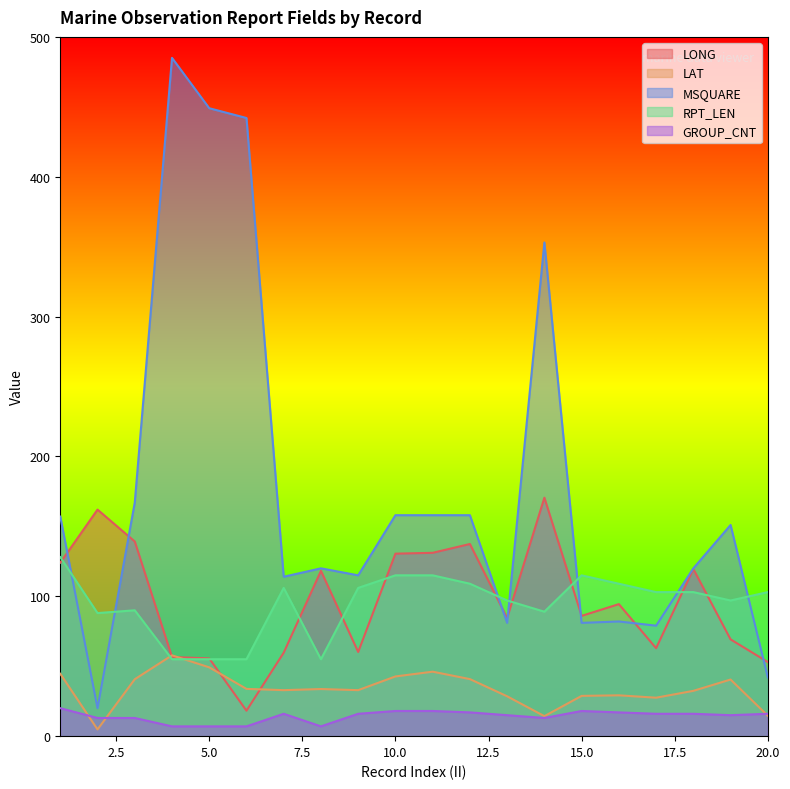

What is the maximum value shown in the chart?

485.0